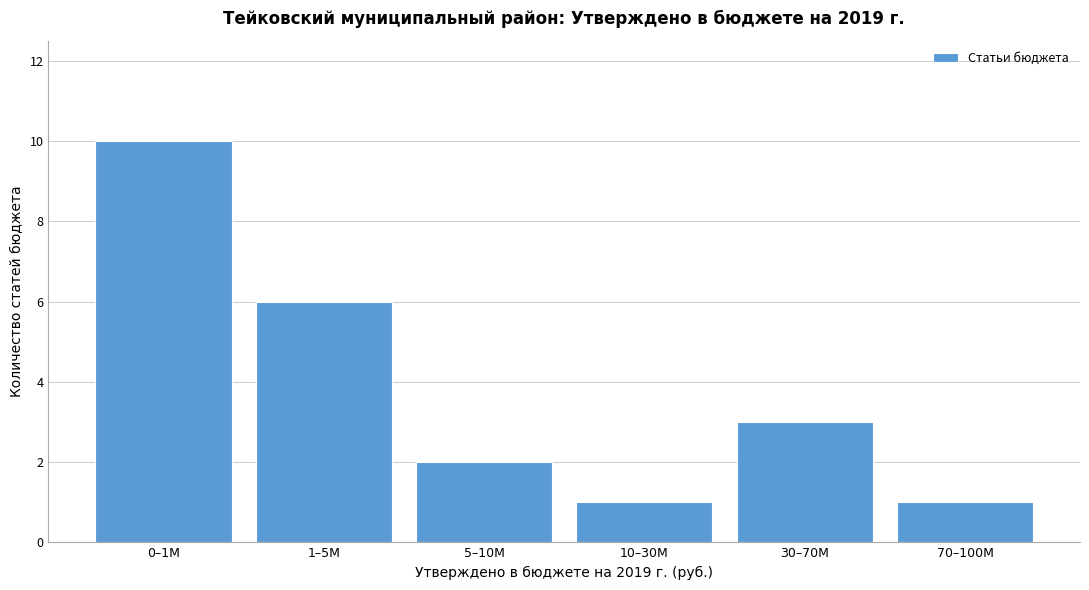

Reading right to left, what are all the values shown in this chart?

70–100М=1	30–70М=3	10–30М=1	5–10М=2	1–5М=6	0–1М=10